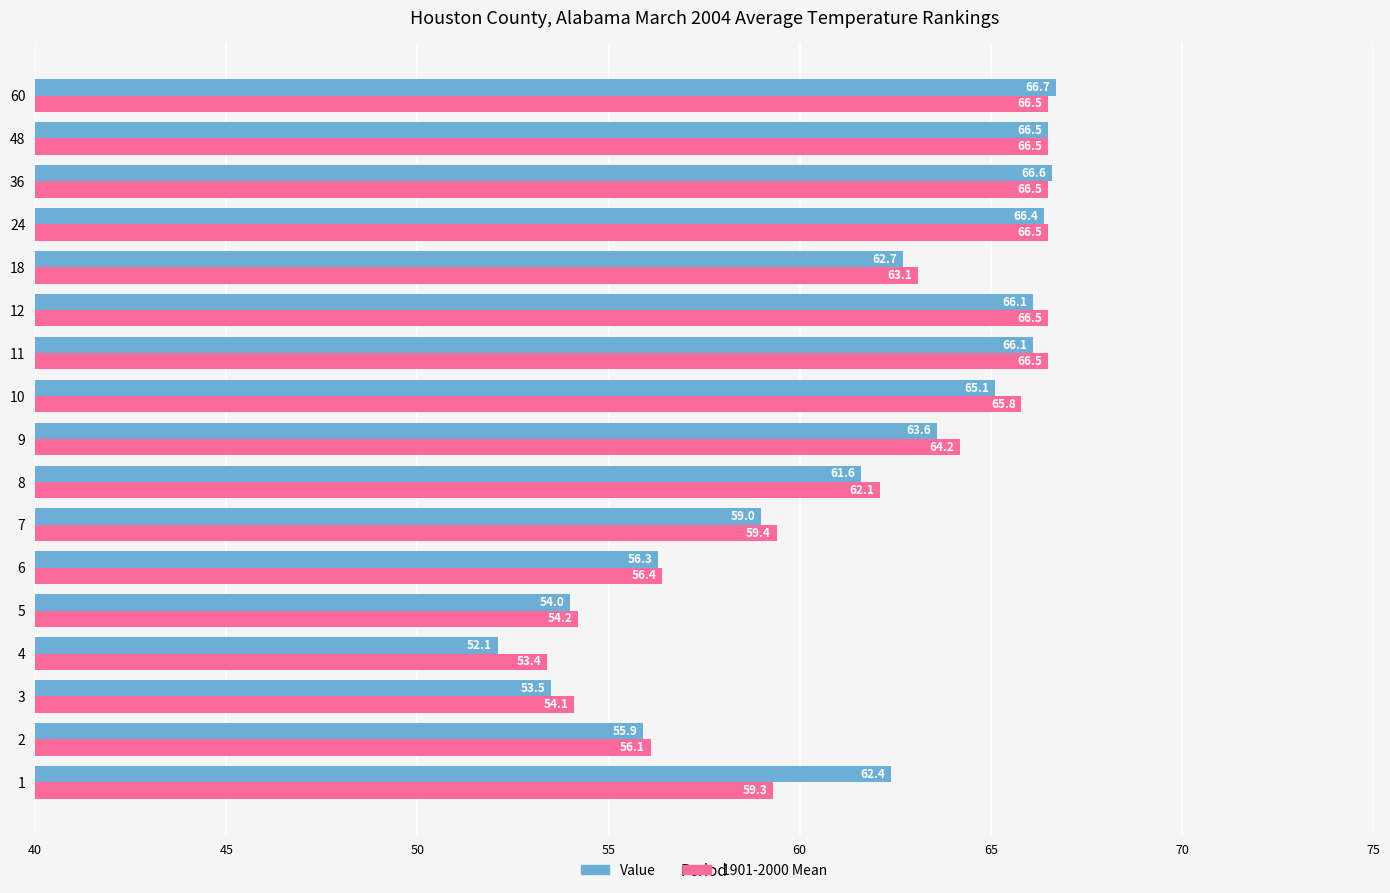

What is the minimum value for 1901-2000 Mean?

53.4